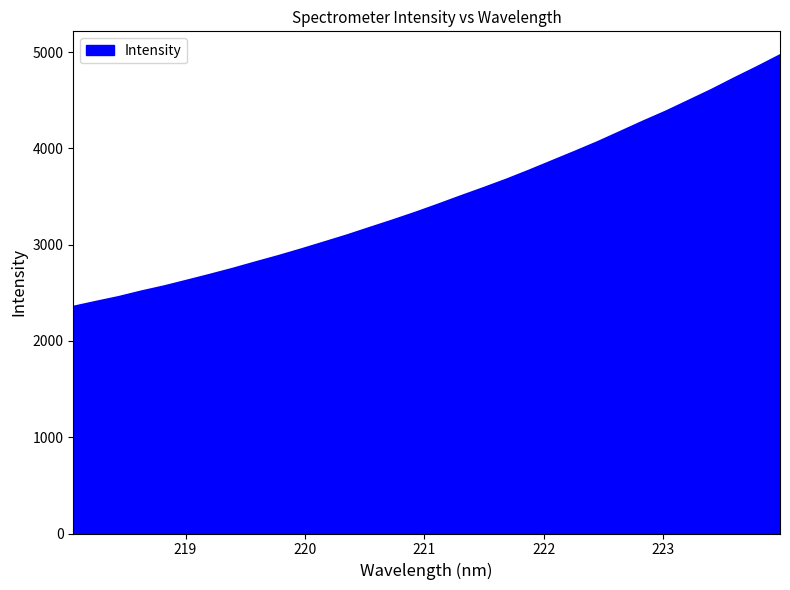

What is the difference between the maximum and minimum values?

2612.0